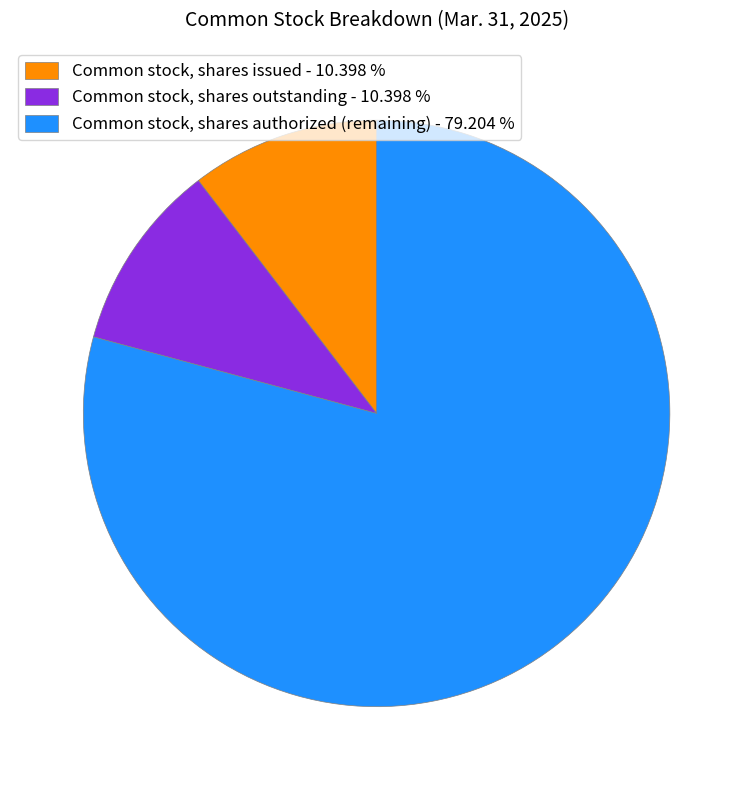

Approximately how many times larger is the value at Common stock, shares authorized (remaining) - 79.204 % compared to Common stock, shares issued - 10.398 %?

7.6